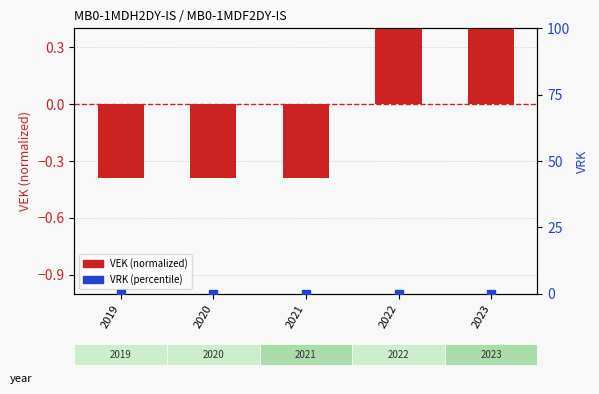

Which series has the largest total across all categories?

VEK (normalized)